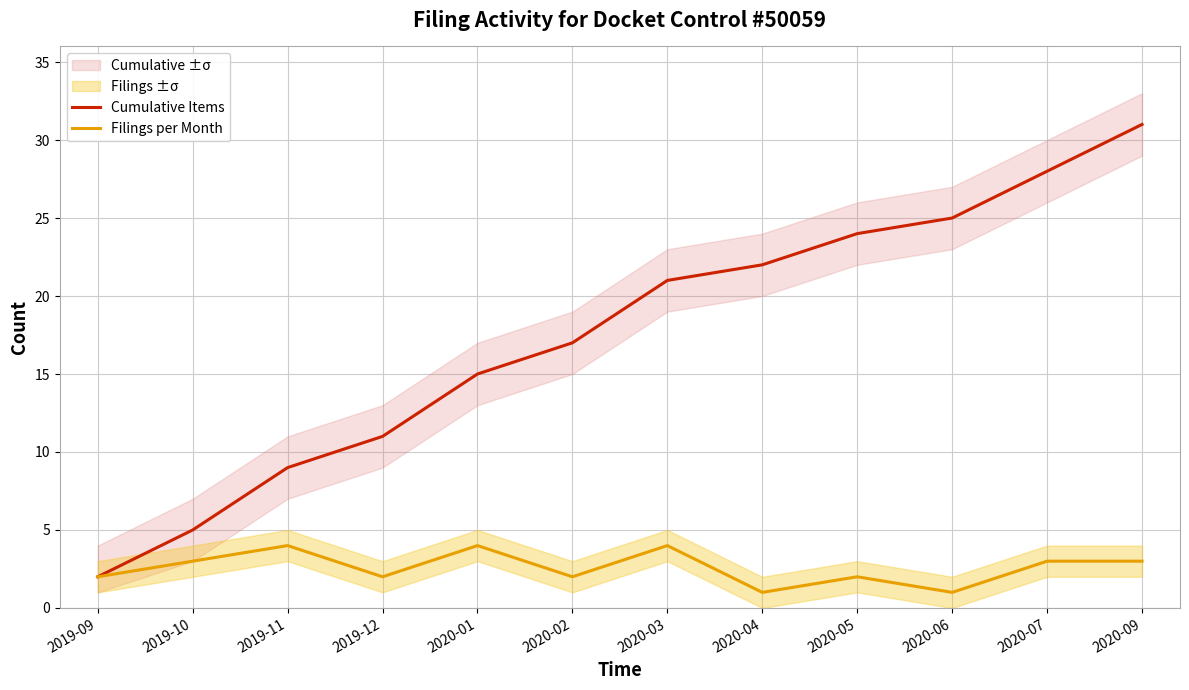

Where is the first local minimum for Filings per Month?

2019-12